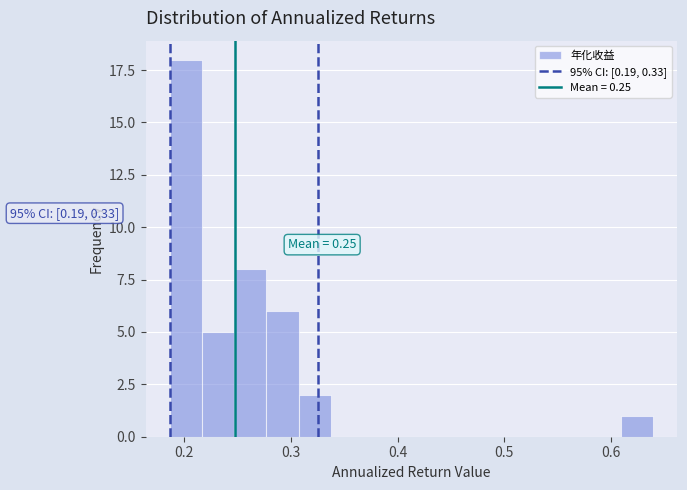

Around what value on the x-axis is the tallest bar? Give the approximate position of its centre, as read against the axis.

0.20